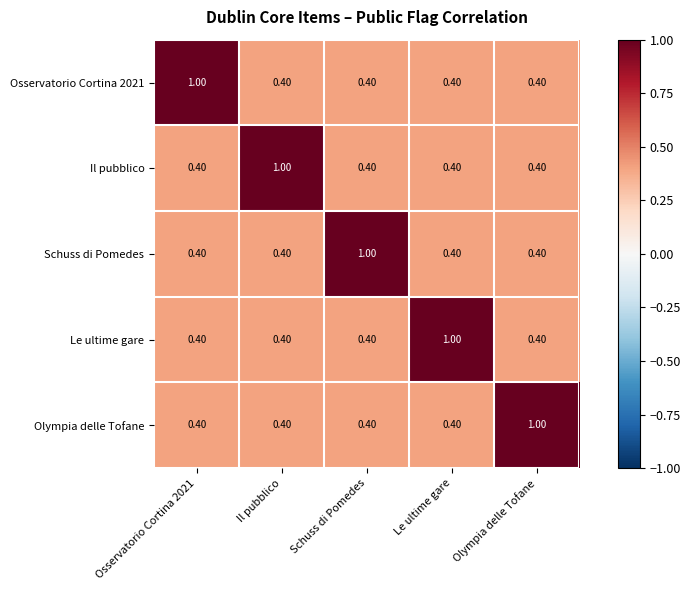

What is the spread (max minus min) of values at Olympia delle Tofane?

0.6